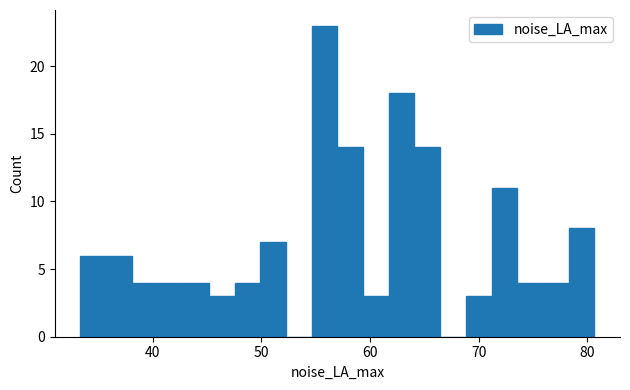

Read against the x-axis, roughly where is the centre of the tallest bar?

56